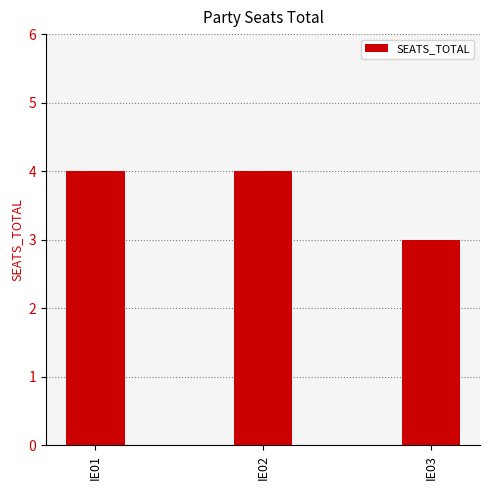

What is the ratio of the value at IE02 to the value at IE03?

1.3